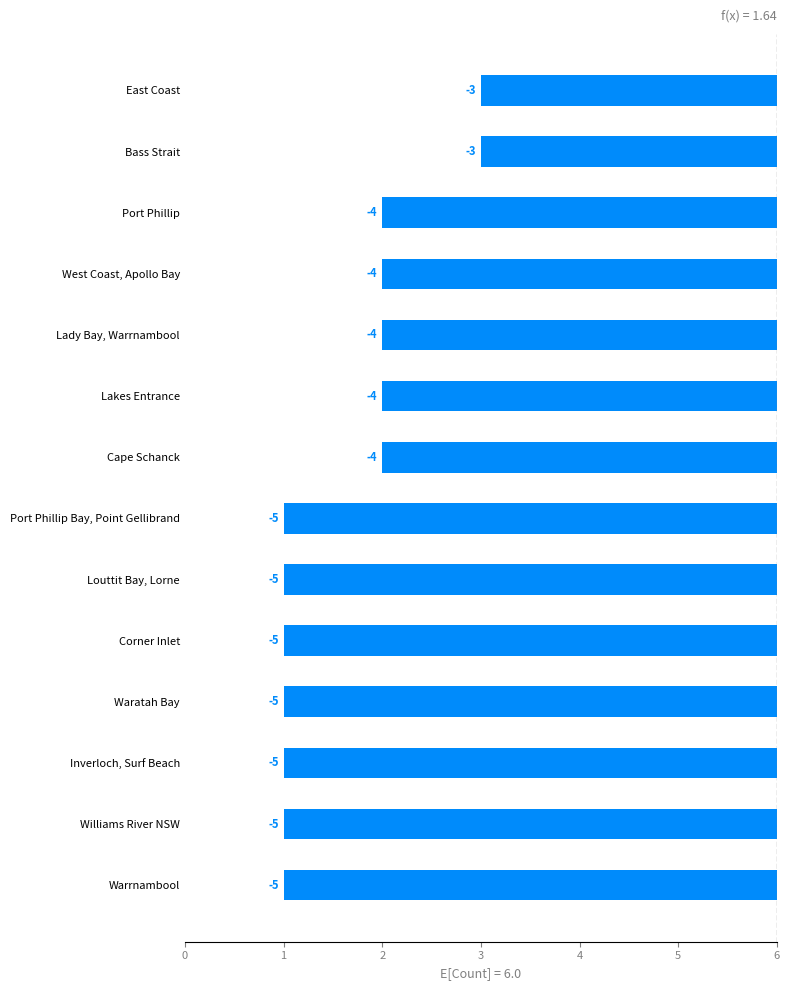

Where does the data first go above 2?

East Coast